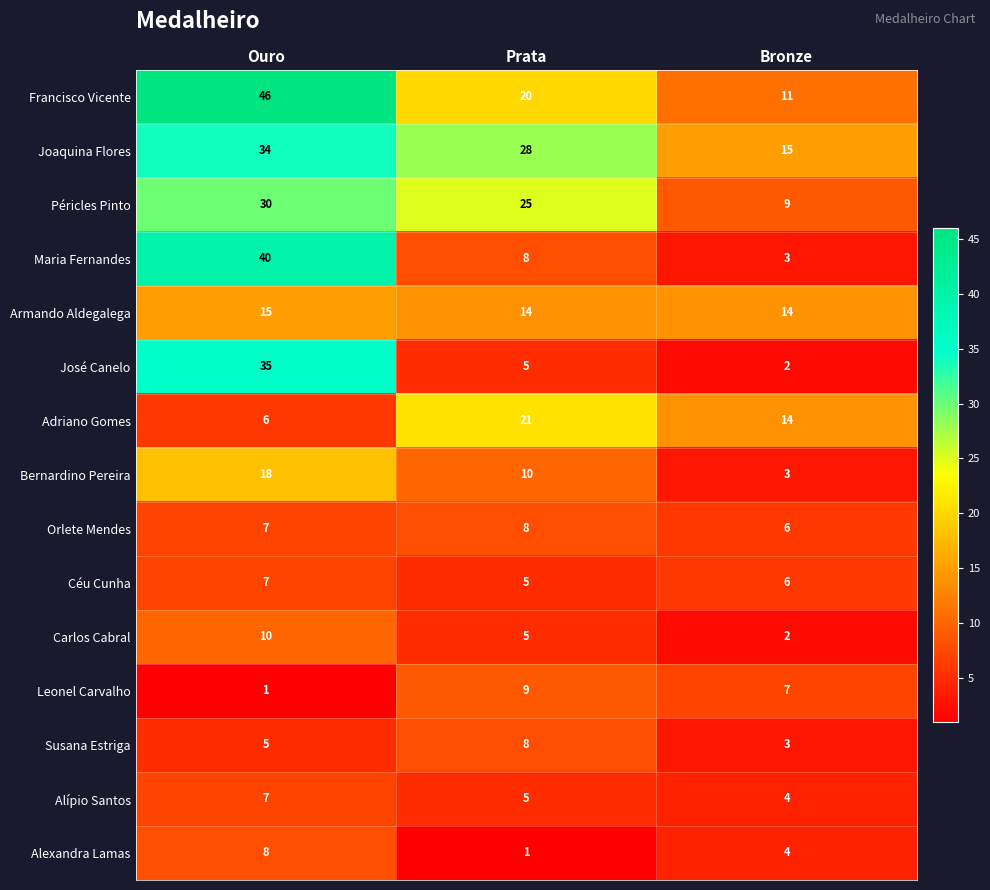

What is the difference between the maximum and minimum values in the Alexandra Lamas series?

7